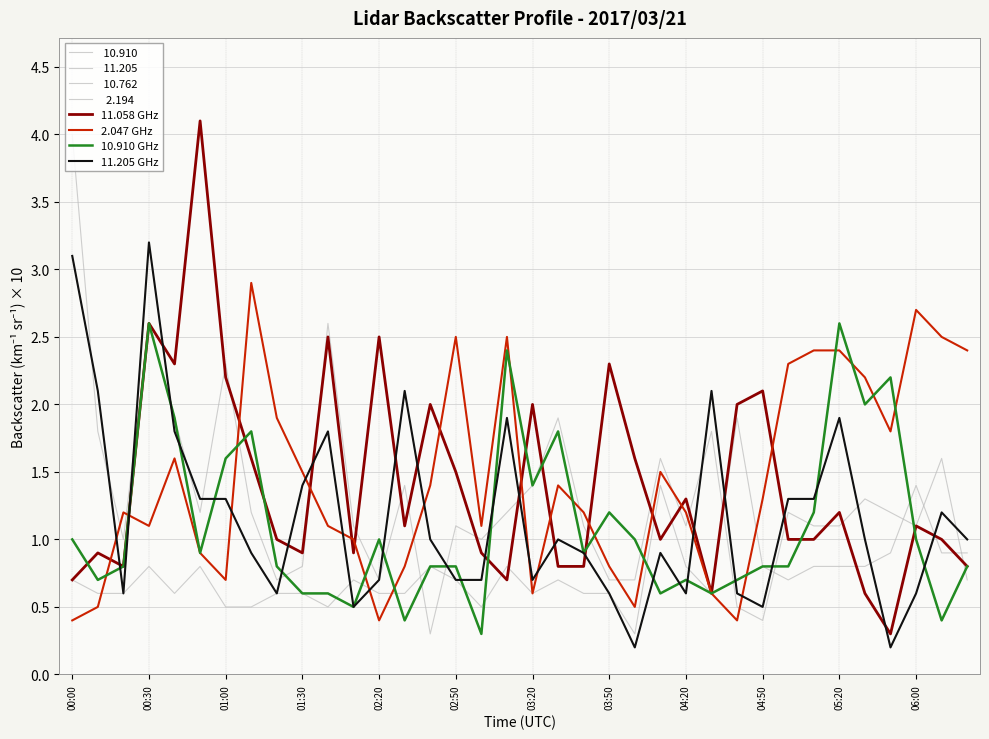

Is this an area chart (filled region under the line)?

No